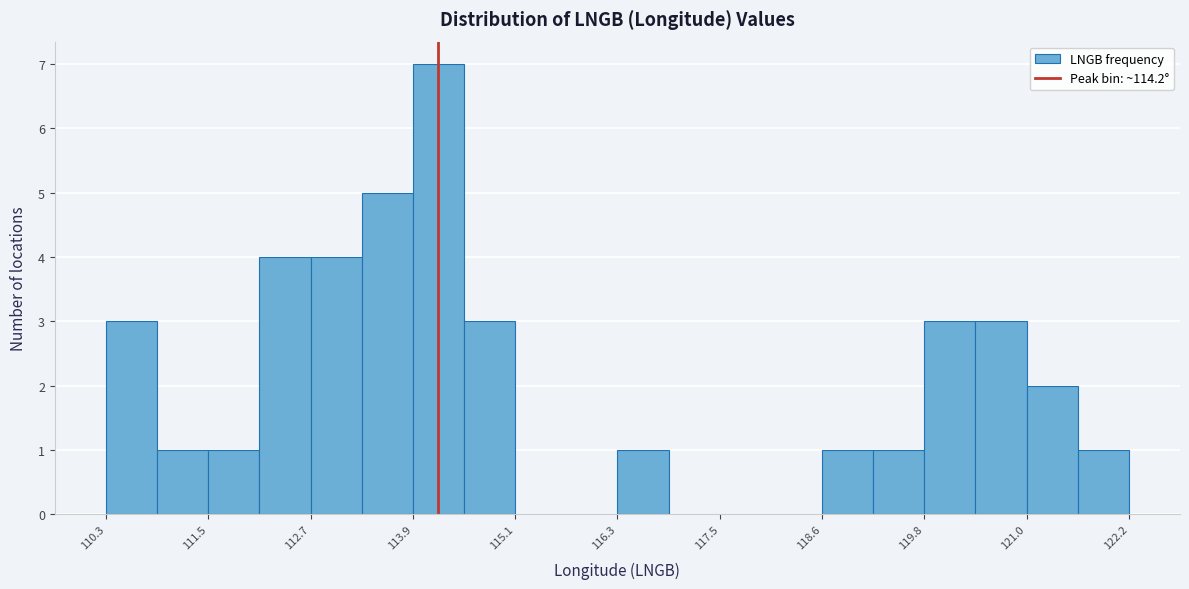

Read against the x-axis, roughly where is the centre of the tallest bar?

114.2